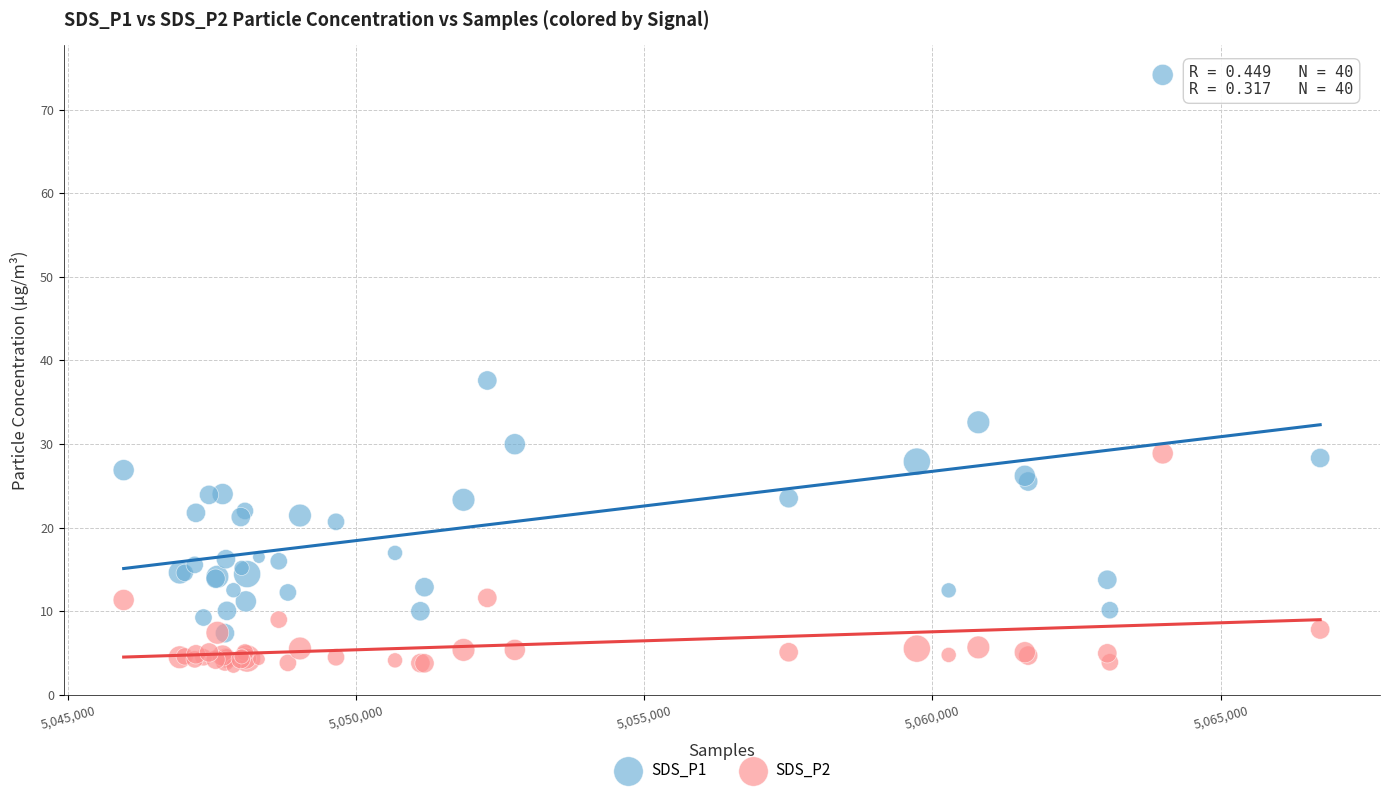

What are all the series names shown in the legend?

SDS_P1, SDS_P2